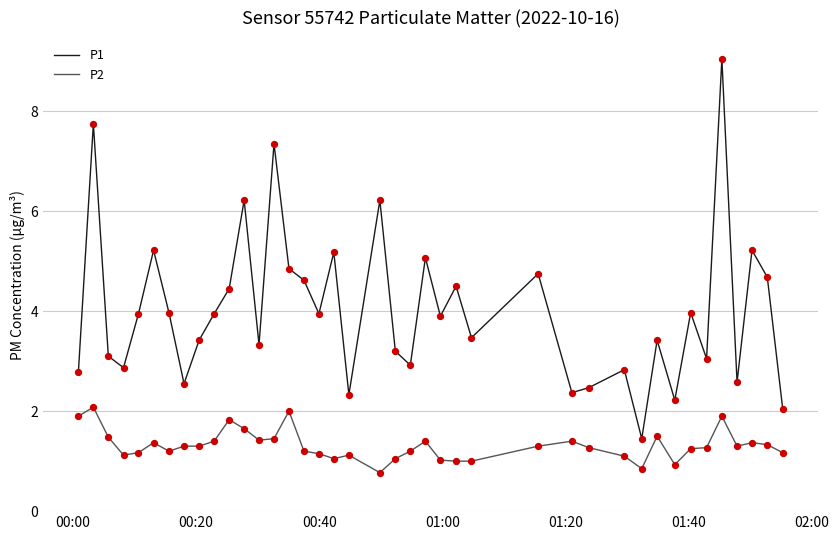

Which series has the largest total across all categories?

P1